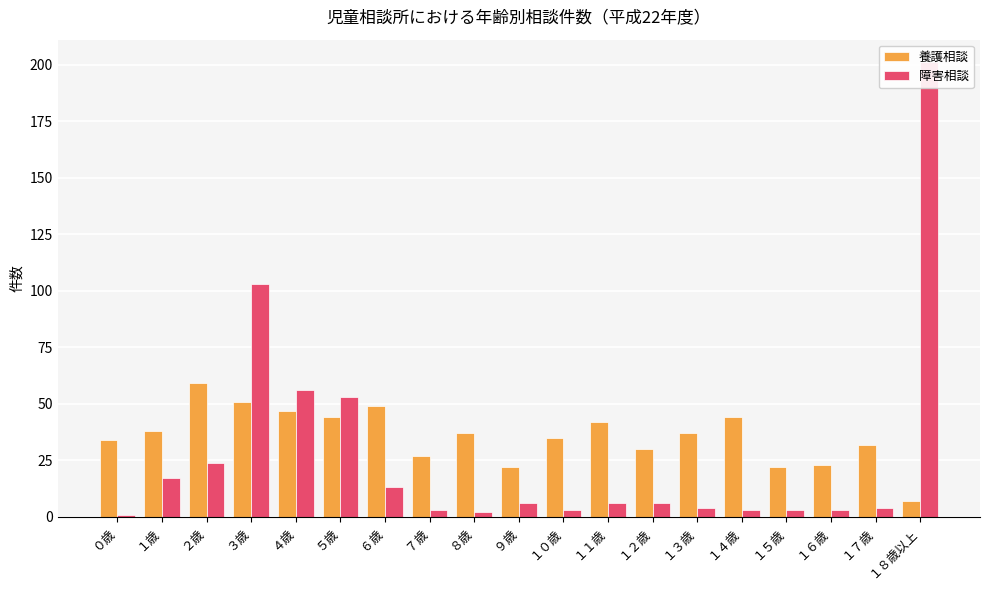

Rank the series at １８歳以上 from highest to lowest value.

障害相談, 養護相談